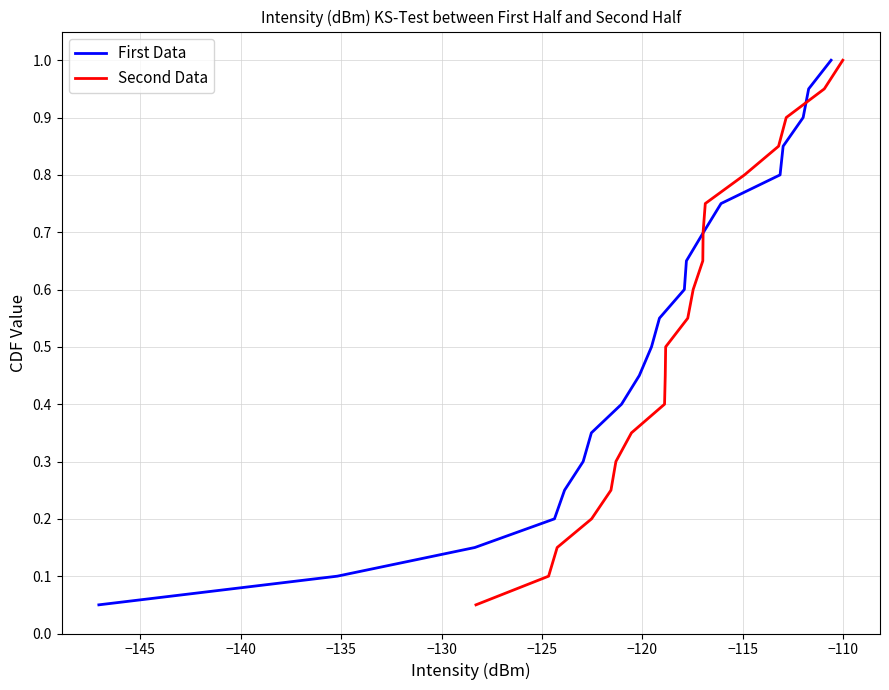

At how many categories does at least one series exceed 0?

20